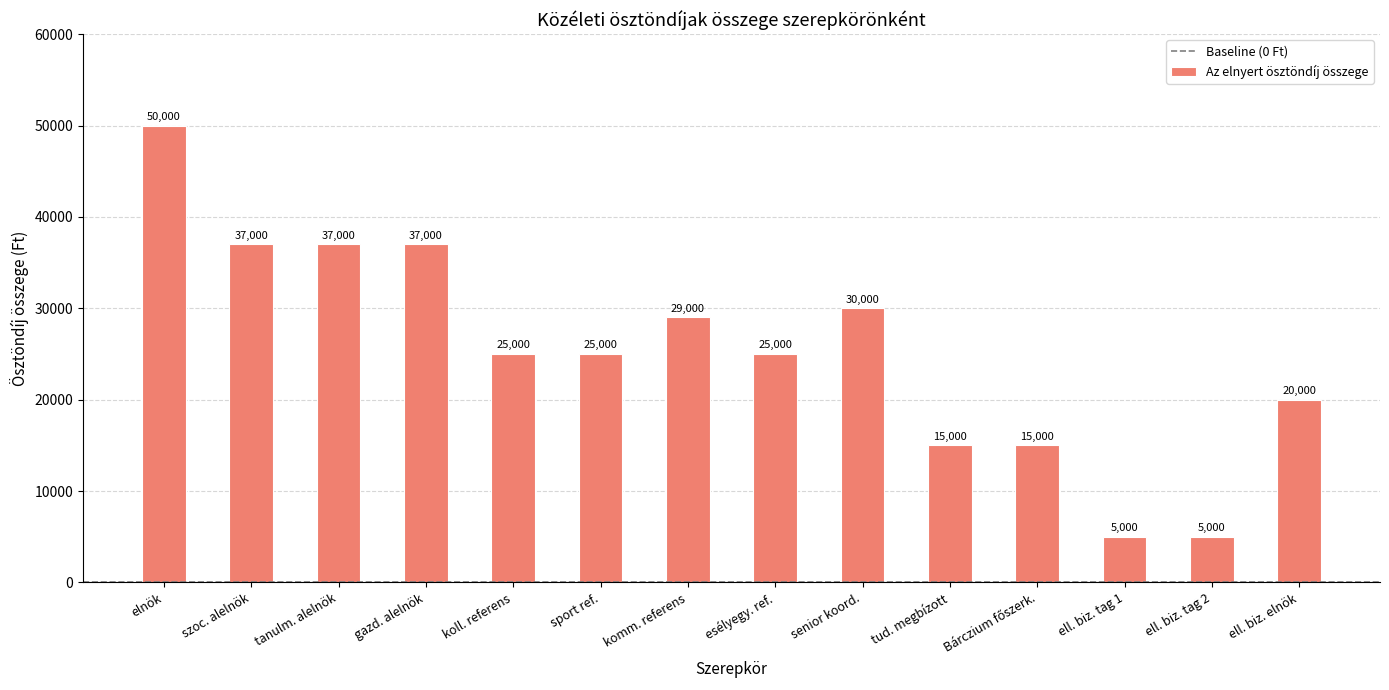

What is the ratio of the value at ell. biz. elnök to the value at ell. biz. tag 1?

4.0